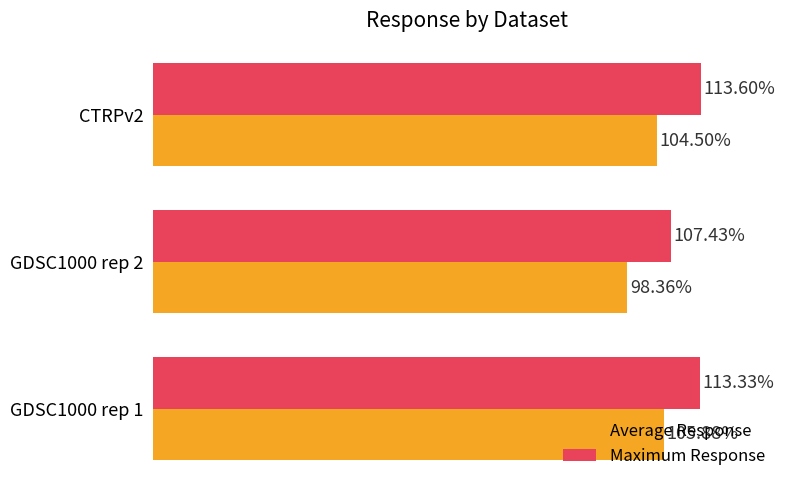

Which series has the largest range (max minus min)?

Average Response